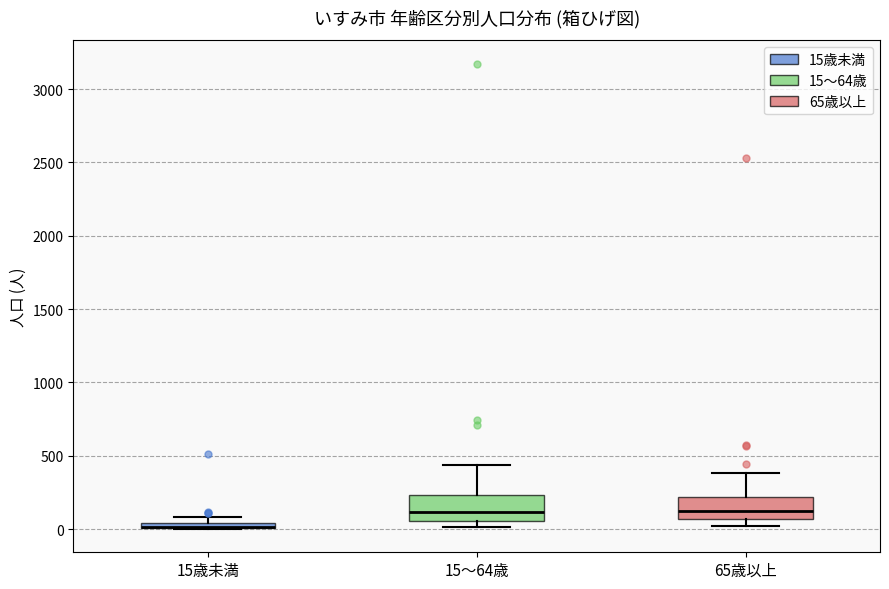

Where is the upper edge of the box for 15～64歳 on the y-axis? The values are not printed on the chart, so give them approximately, as read against the axis.

250